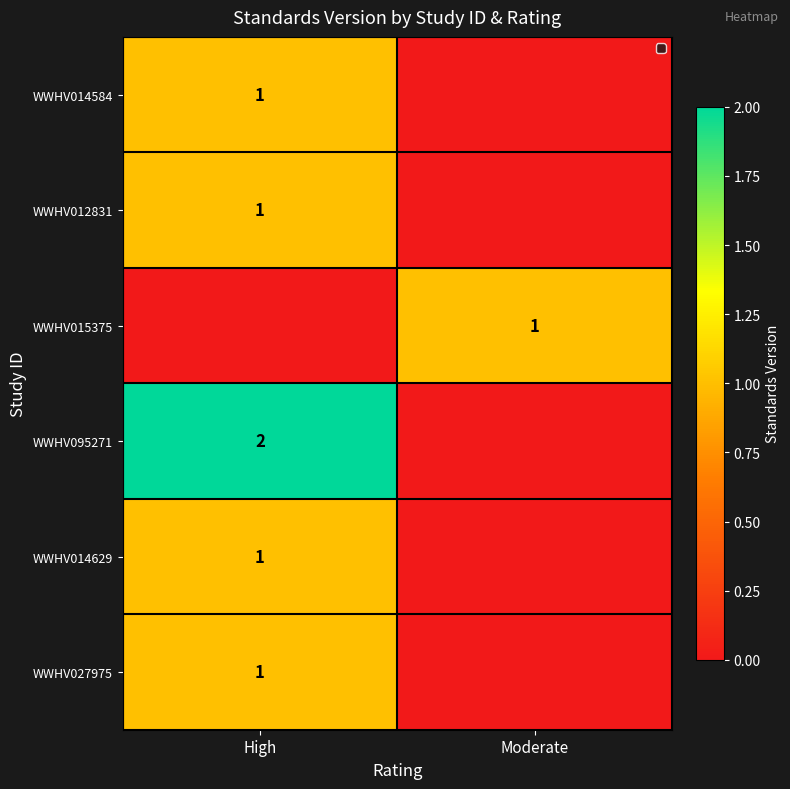

The WWHV015375 series shows 0 at Moderate. True or false?

False